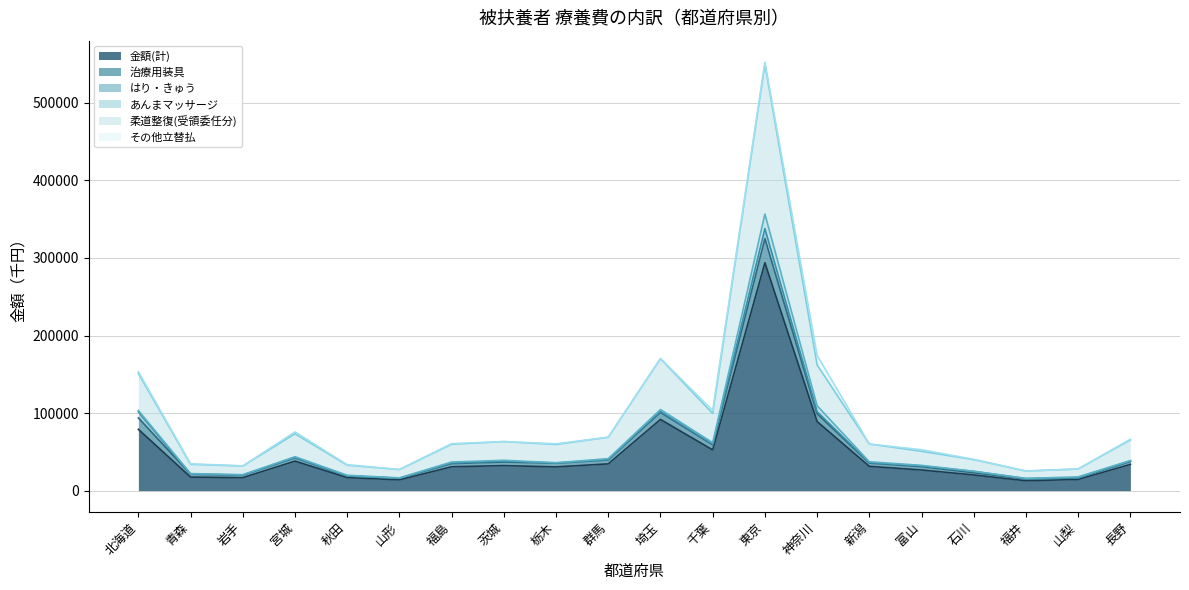

The 柔道整復(受領委任分) series shows 245998.5 at 埼玉. True or false?

False